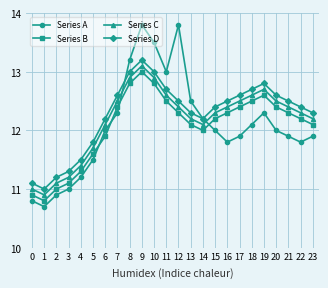

In Series A, how many points are higher than both neighbors (excluding endpoints)?

3